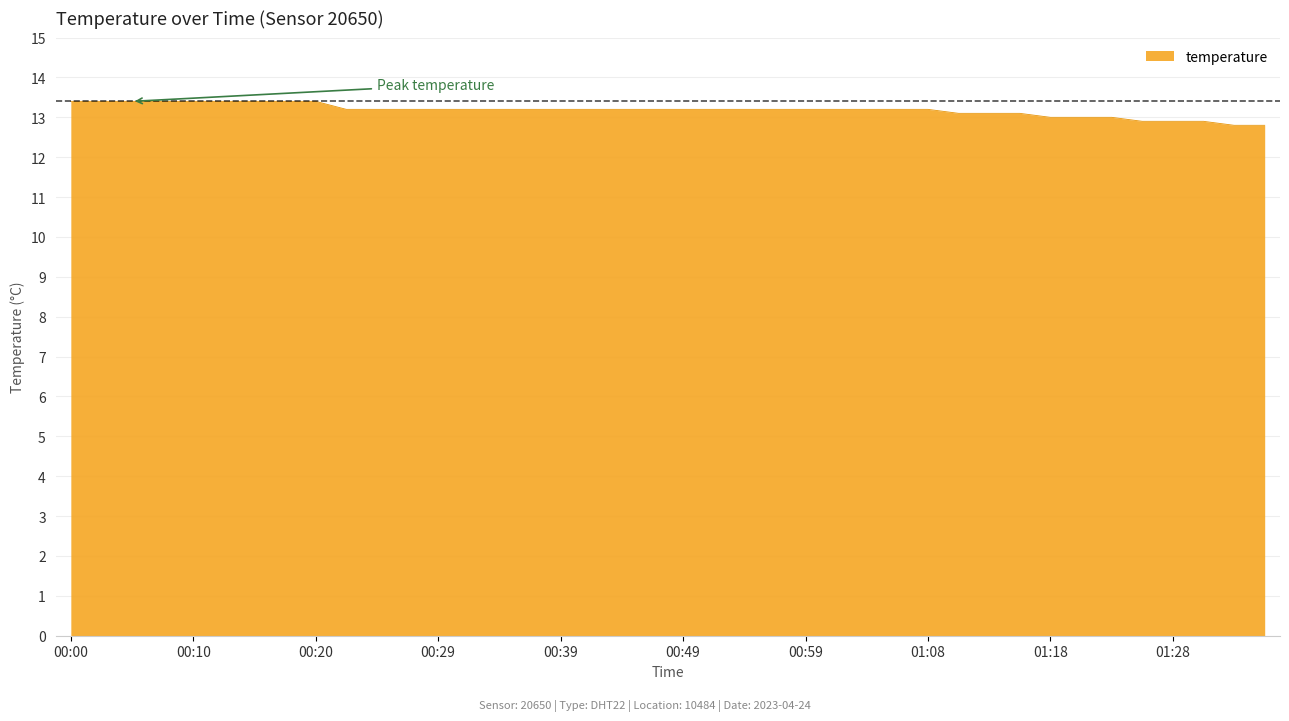

What is the greatest value displayed?

13.4